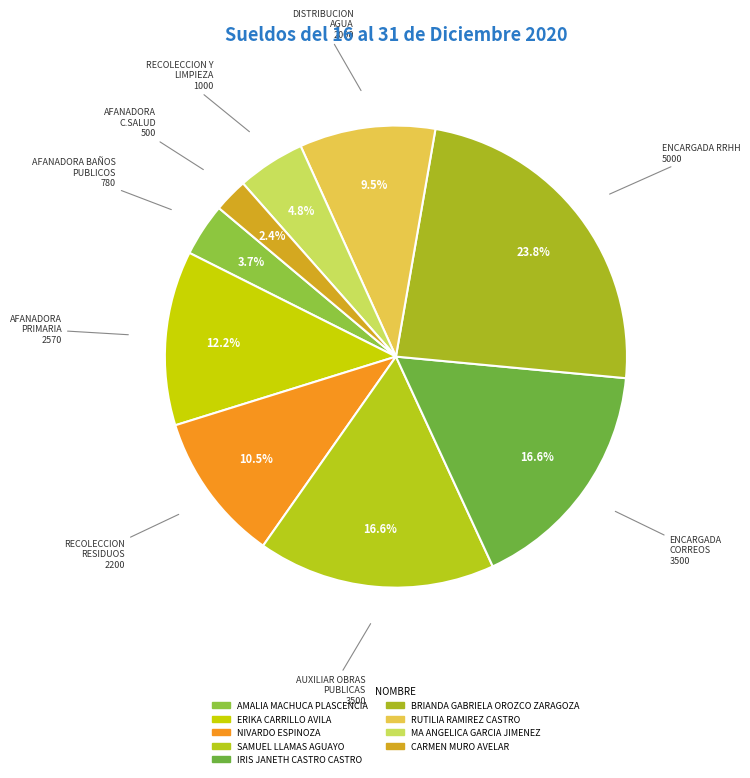

Count the number of slices in the pie.

9